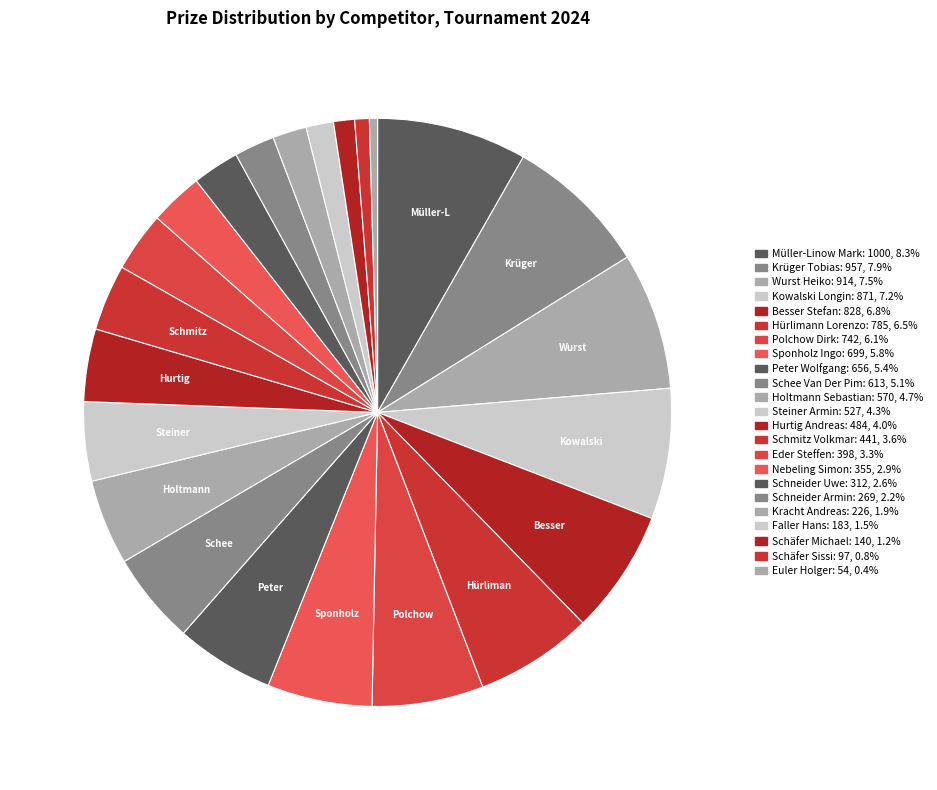

What percentage is the Schee Van Der Pim slice, to the nearest percent?

5%